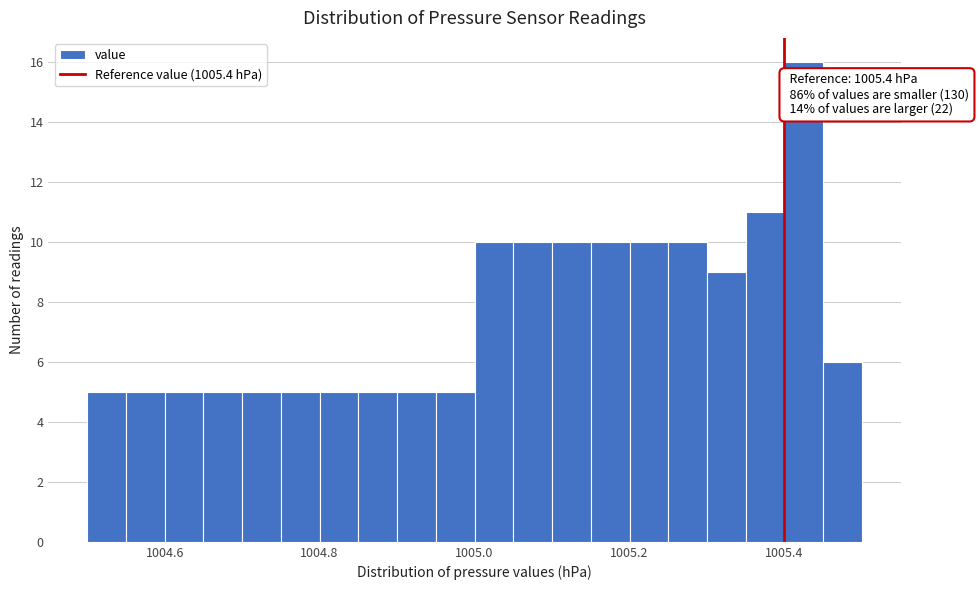

Read against the x-axis, roughly where is the centre of the tallest bar?

1005.42